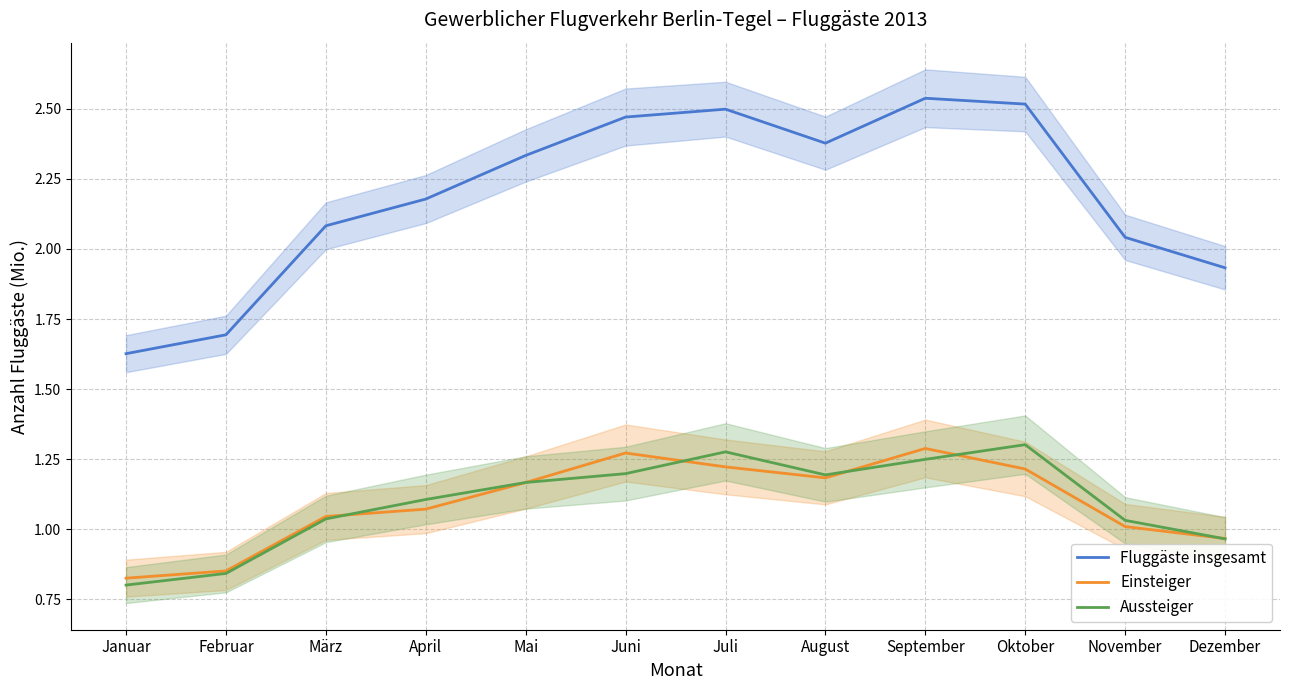

What are all the series names shown in the legend?

Fluggäste insgesamt, Einsteiger, Aussteiger